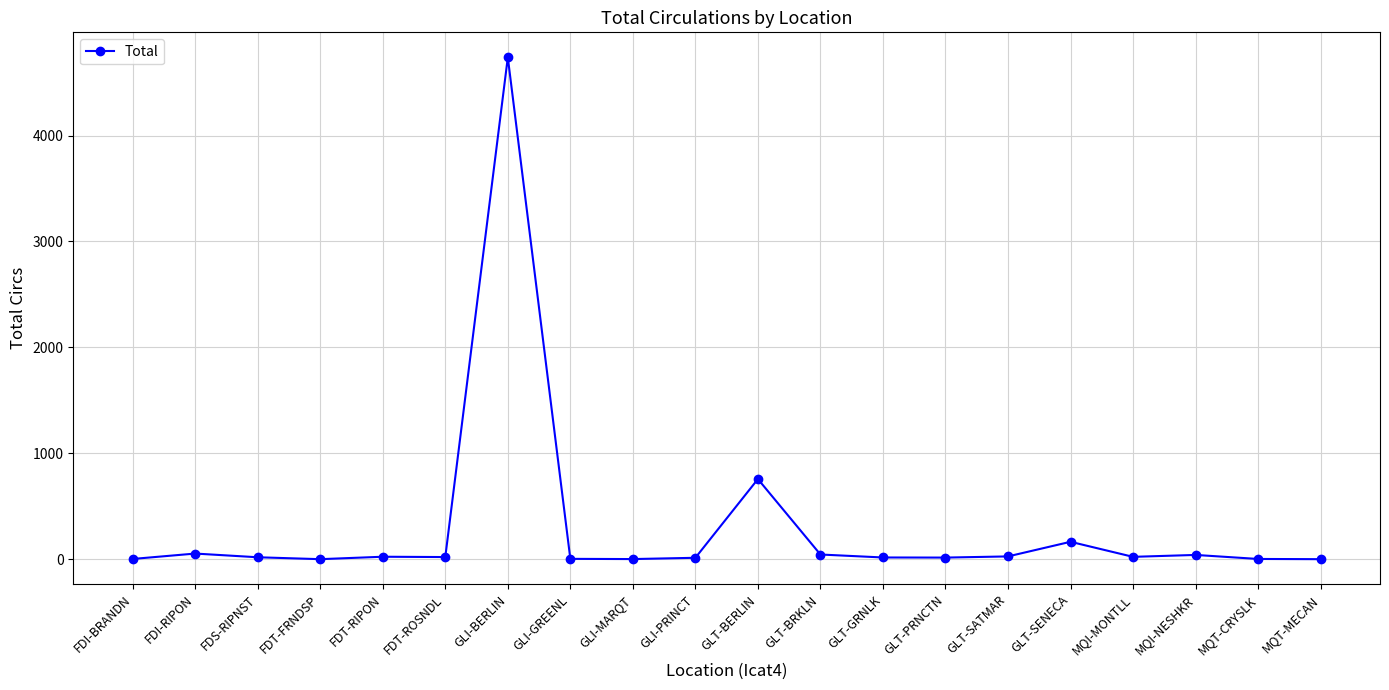

What is the maximum value shown in the chart?

4737